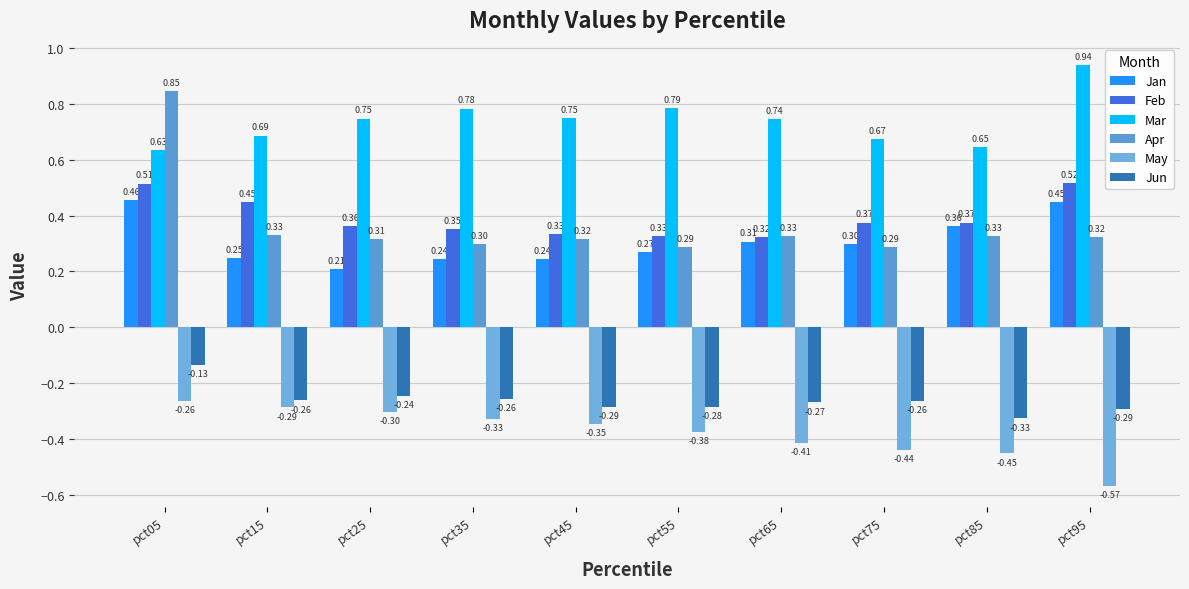

Which category has the lowest value across all series?

pct95